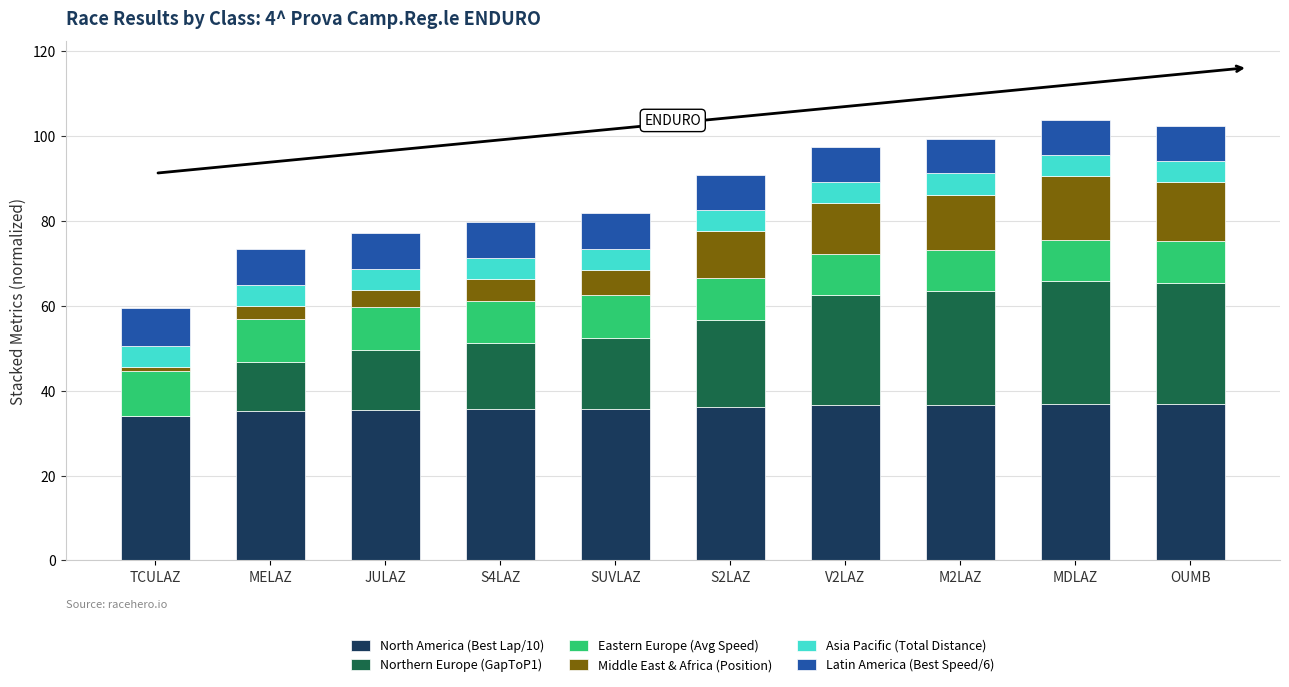

What are all the series names shown in the legend?

North America (Best Lap/10), Northern Europe (GapToP1), Eastern Europe (Avg Speed), Middle East & Africa (Position), Asia Pacific (Total Distance), Latin America (Best Speed/6)